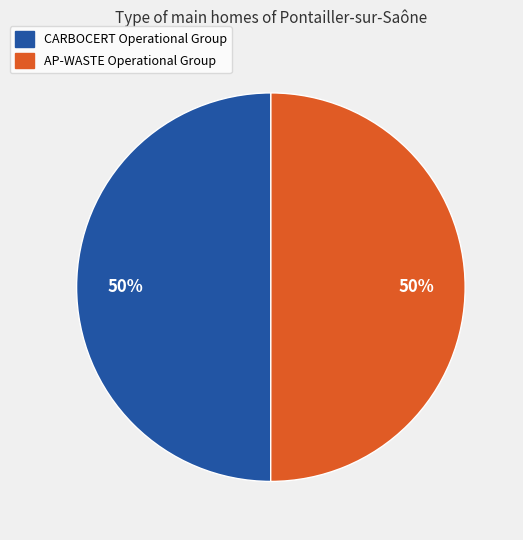

Is the sum of AP-WASTE Operational Group and CARBOCERT Operational Group greater than half?

Yes